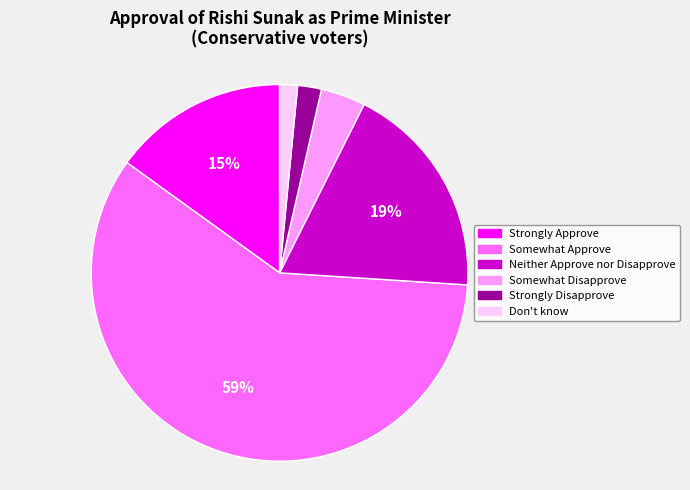

Which category has the biggest portion of the pie?

Somewhat Approve